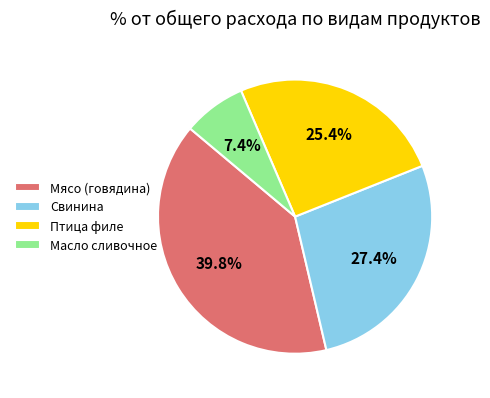

Which slice is the smallest?

Масло сливочное